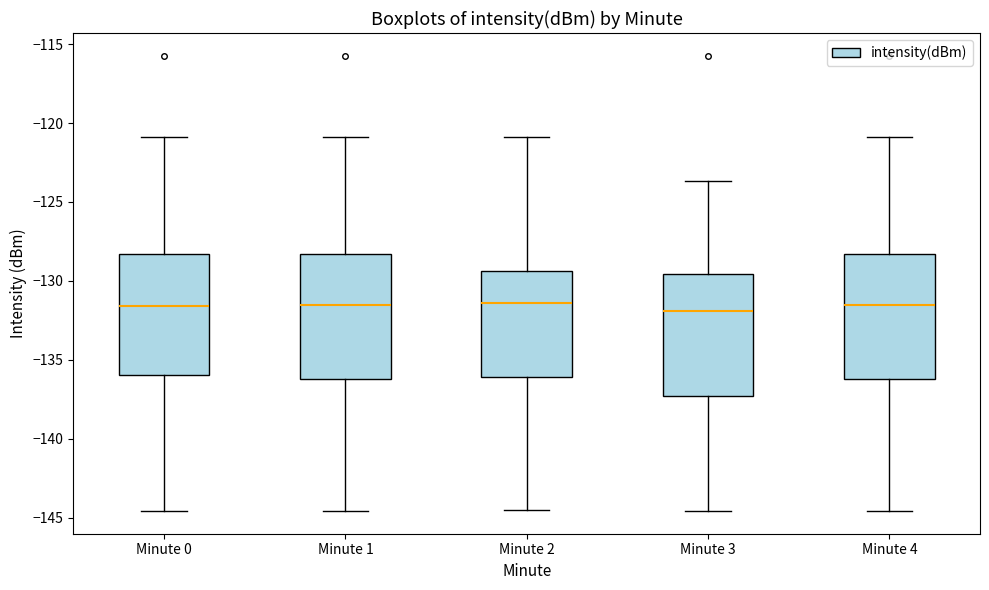

Reading left to right, transcribe this box plot: for each box, give where its median line is, the range the box spans, and where its two whiskers end, as read against the y-axis. The values are not printed on the chart, so give them approximately, as read against the axis.

Minute 0: median -131.5, box -136.0 to -128.5, whiskers -144.5 to -121.0
Minute 1: median -131.5, box -136.0 to -128.5, whiskers -144.5 to -121.0
Minute 2: median -131.5, box -136.0 to -129.5, whiskers -144.5 to -121.0
Minute 3: median -132.0, box -137.5 to -129.5, whiskers -144.5 to -123.5
Minute 4: median -131.5, box -136.0 to -128.5, whiskers -144.5 to -121.0